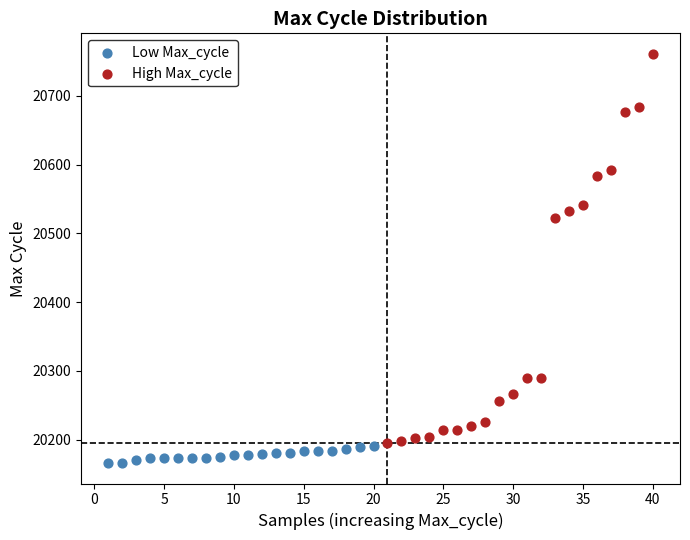

Which series has the largest Y range (max minus min)?

High Max_cycle